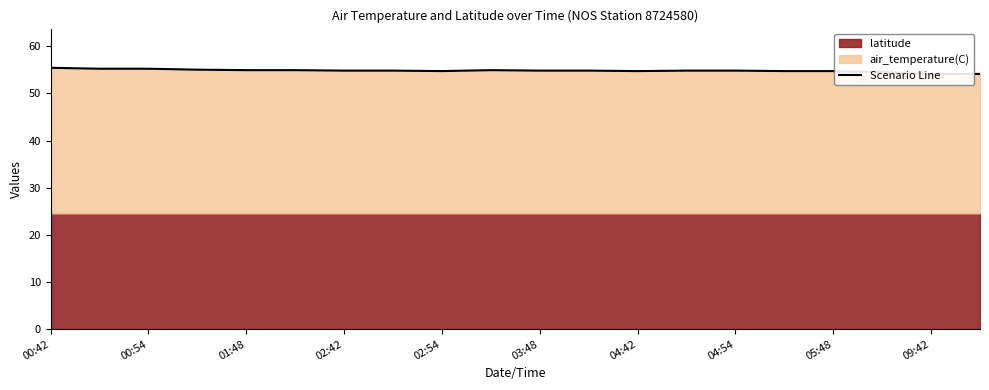

How many lines are shown in the chart?

1